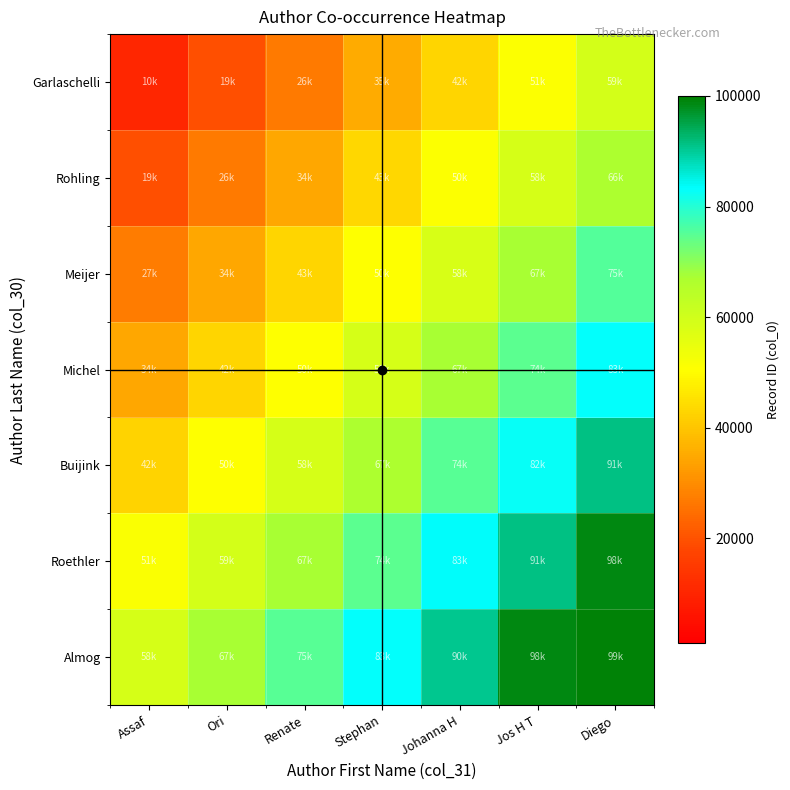

Between Johanna H and Diego, which series saw the biggest shift?

Meijer